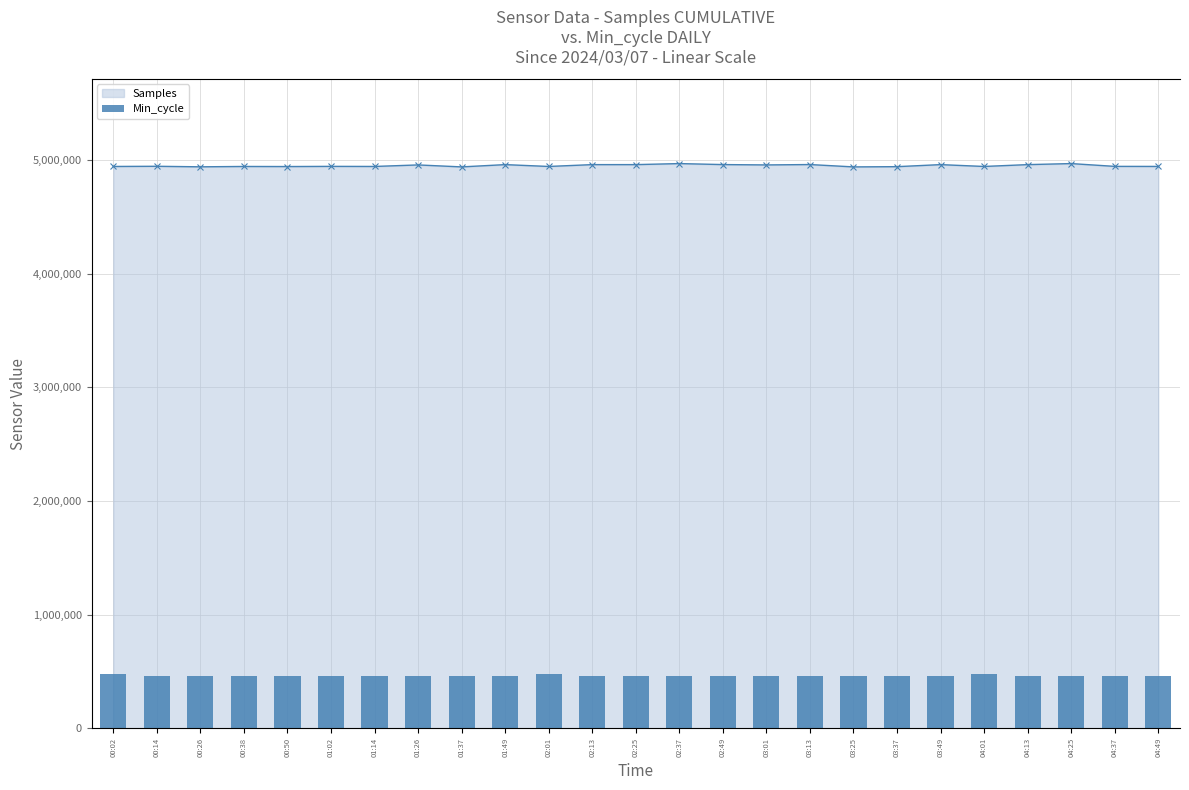

Is the value of Samples at 02:37 greater than the value of Min_cycle at 00:26?

Yes